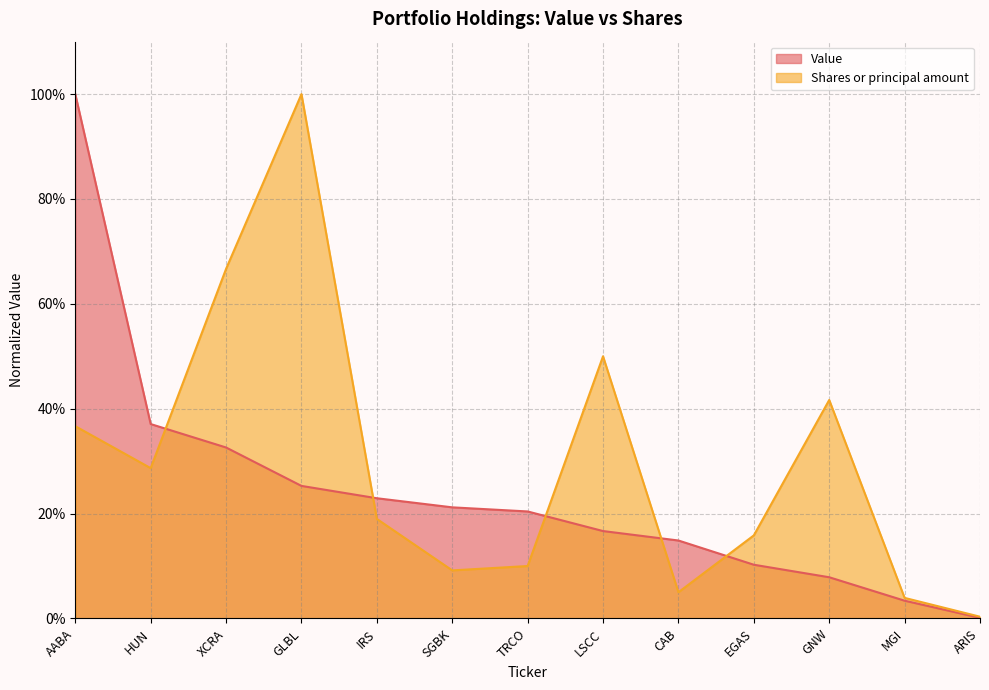

Reading left to right, transcribe all the data shown in this chart.

Value: AABA=1.0	HUN=0.4	XCRA=0.3	GLBL=0.3	IRS=0.2	SGBK=0.2	TRCO=0.2	LSCC=0.2	CAB=0.1	EGAS=0.1	GNW=0.1	MGI=0.0	ARIS=0.0
Shares or principal amount: AABA=0.4	HUN=0.3	XCRA=0.7	GLBL=1.0	IRS=0.2	SGBK=0.1	TRCO=0.1	LSCC=0.5	CAB=0.1	EGAS=0.2	GNW=0.4	MGI=0.0	ARIS=0.0